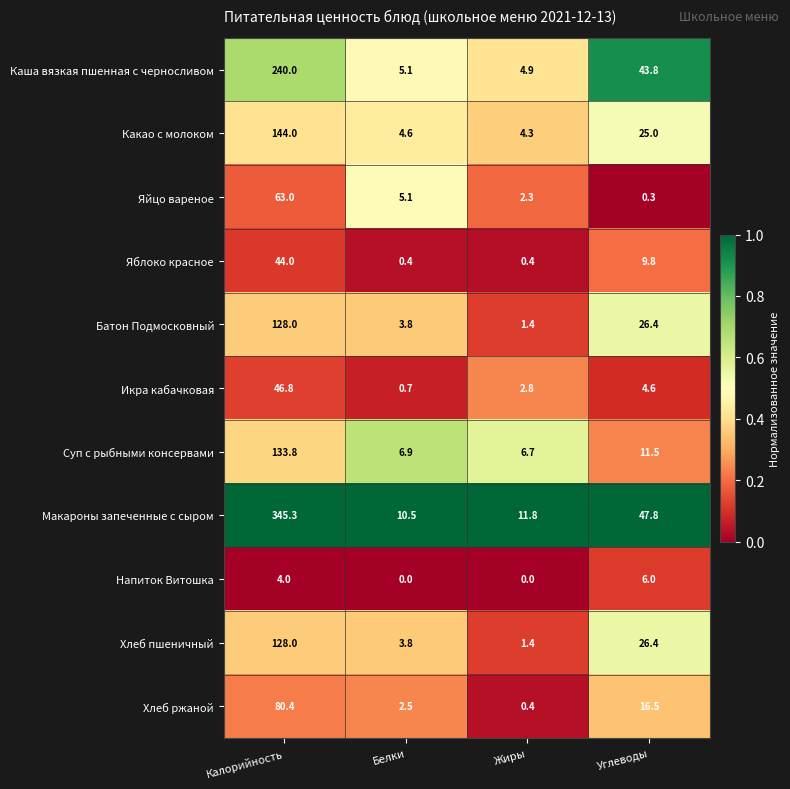

Which label corresponds to the largest value in the chart?

Калорийность